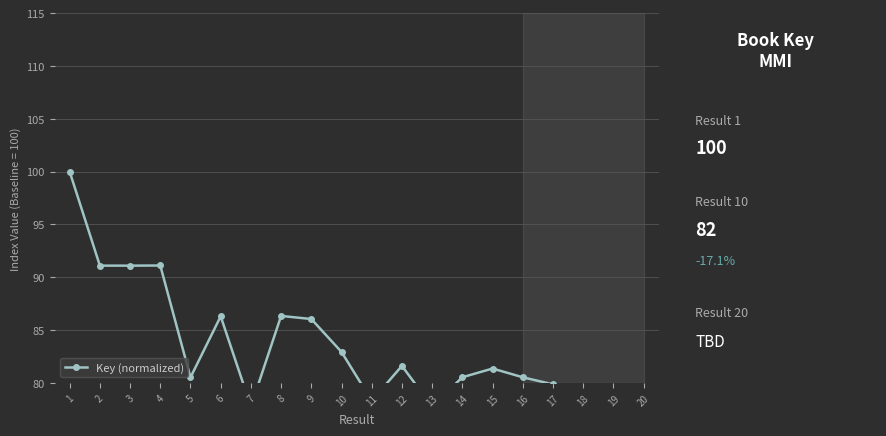

Reading left to right, list all the values displayed in this chart.

1=100.0	2=91.1	3=91.1	4=91.1	5=80.5	6=86.3	7=77.8	8=86.3	9=86.0	10=82.9	11=78.3	12=81.6	13=77.8	14=80.5	15=81.4	16=80.5	17=79.9	18=78.5	19=73.7	20=73.7